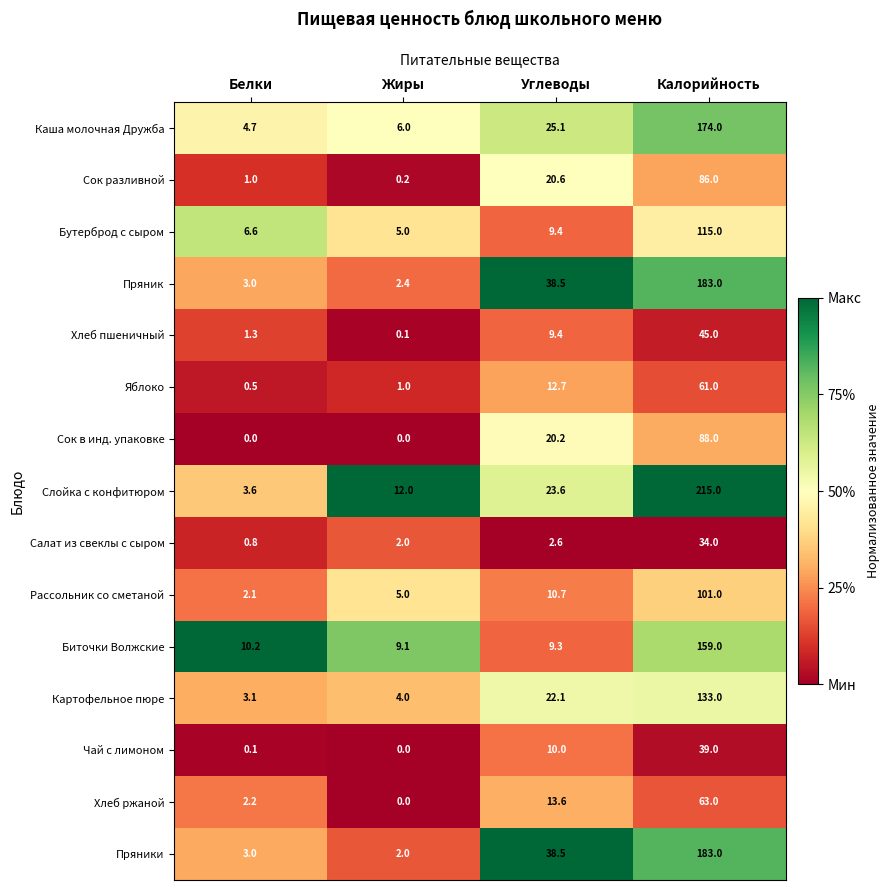

List the labels in order of Пряники value, smallest first.

Жиры, Белки, Углеводы, Калорийность